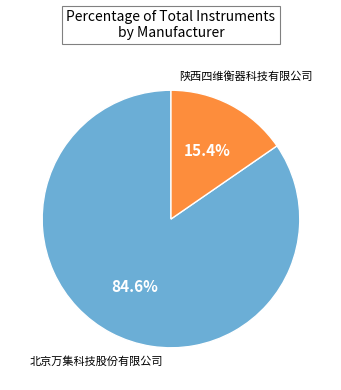

Does any single category account for the majority?

Yes